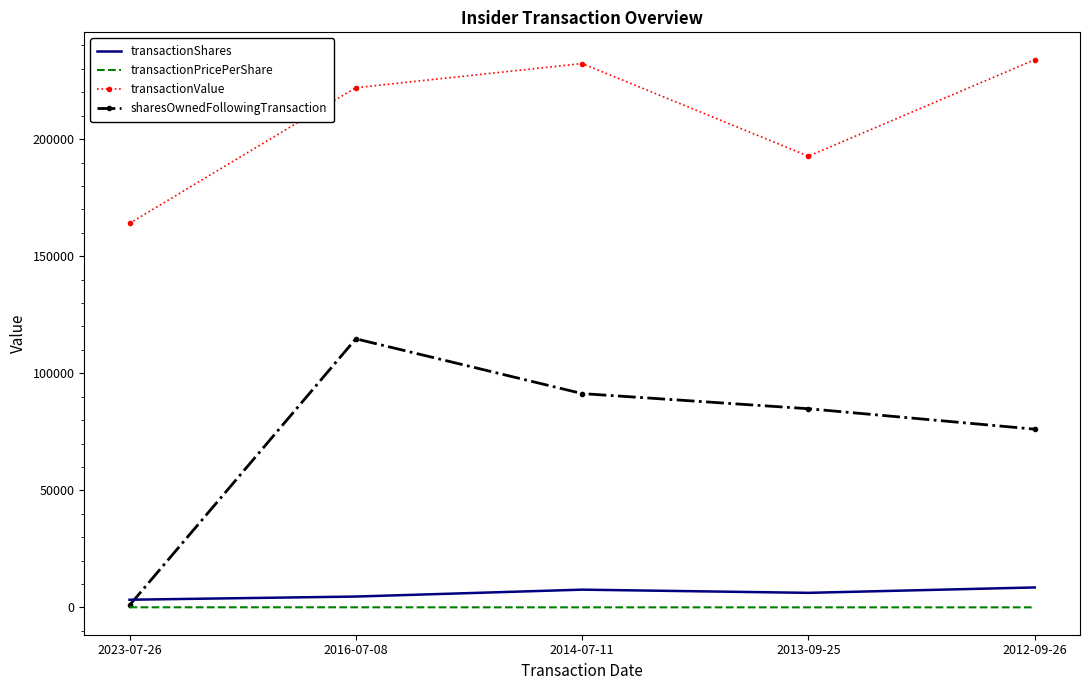

Rank the series by their maximum value, from lowest to highest.

transactionPricePerShare, transactionShares, sharesOwnedFollowingTransaction, transactionValue